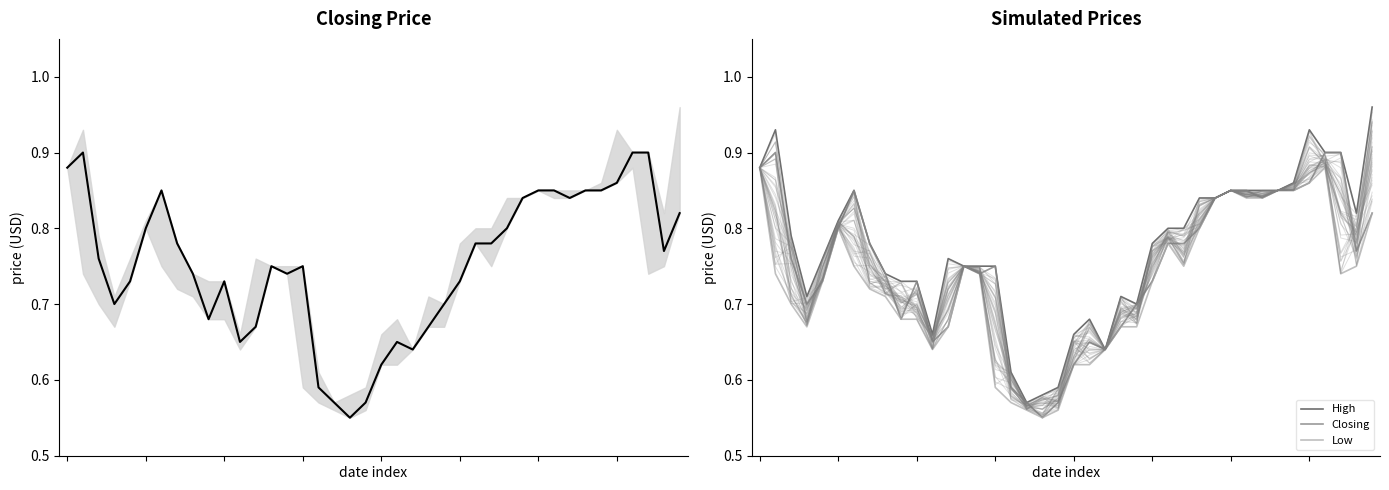

Is the value of Low at 5 greater than the value of Closing at 35?

No